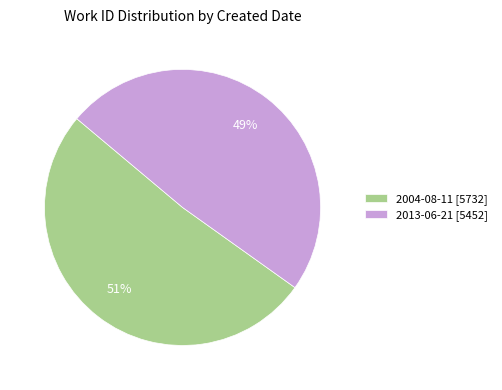

To the nearest percent, what percentage of the pie is 2013-06-21?

49%